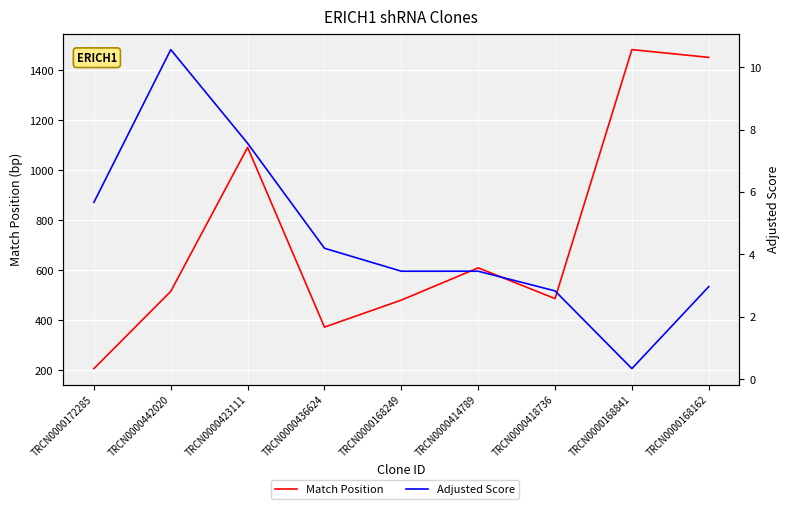

What is the label of the 5th point from the left?

TRCN0000168249